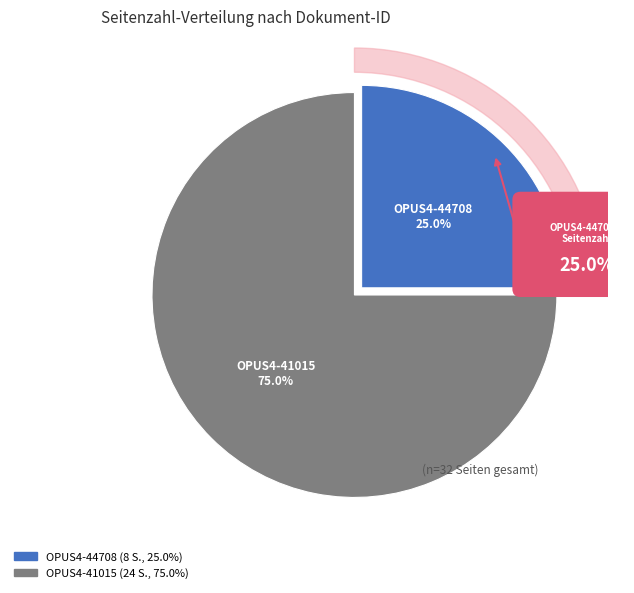

To the nearest percent, what percentage of the pie is OPUS4-44708?

25%